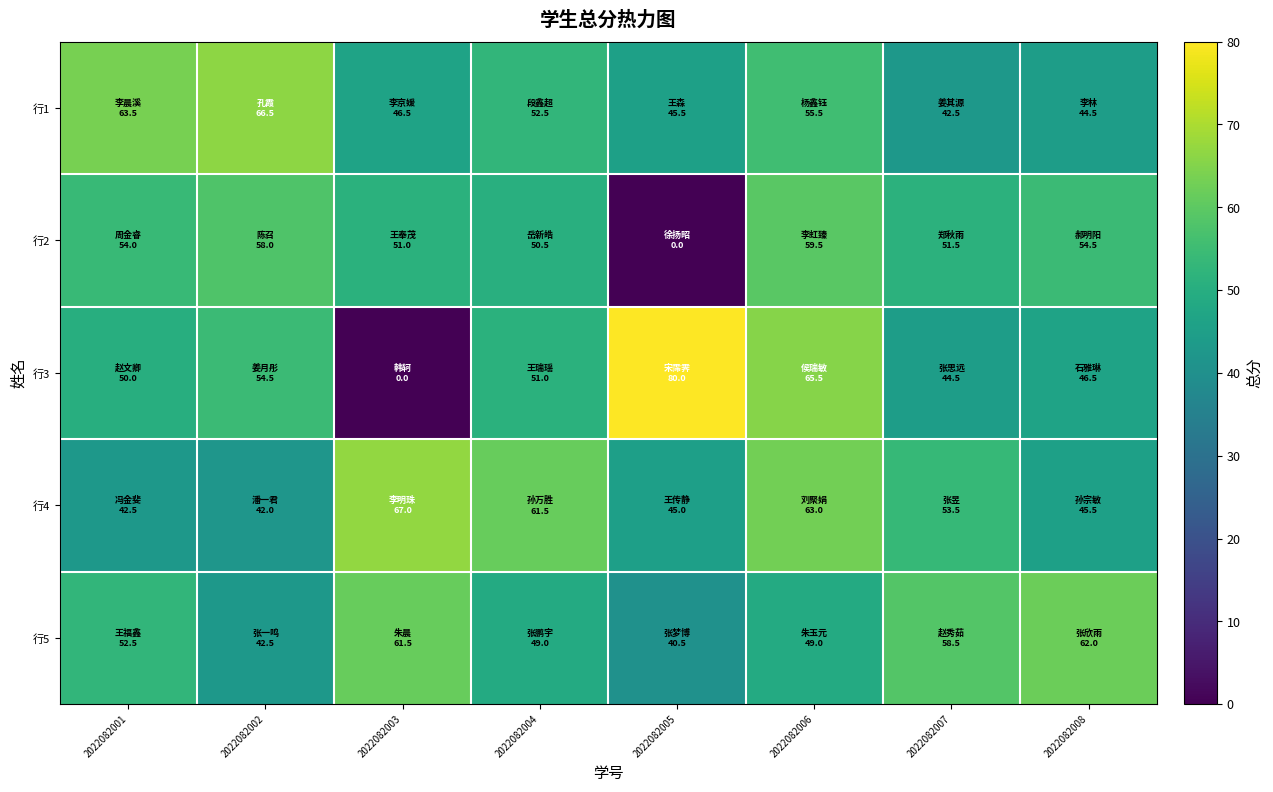

At how many categories does at least one series exceed 42?

8